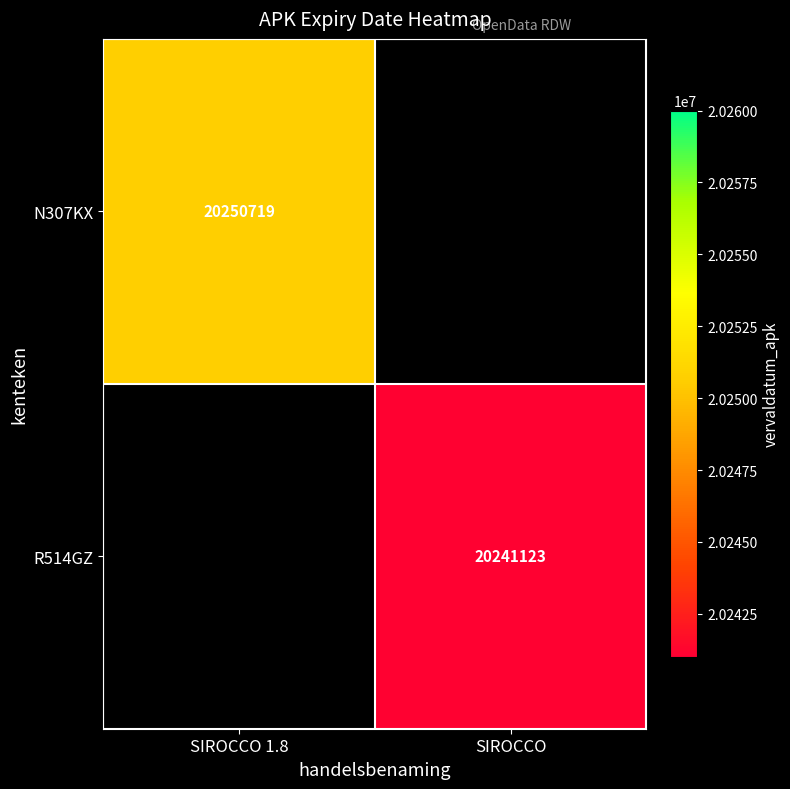

True or false: N307KX has a value of 4865938 at SIROCCO 1.8.

False